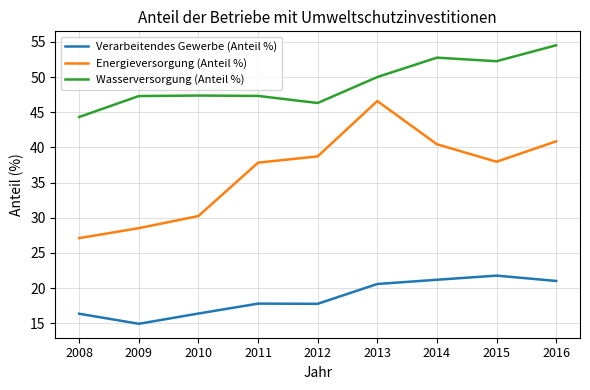

What is the difference between the Energieversorgung (Anteil %) values at 2013 and 2009?

18.1